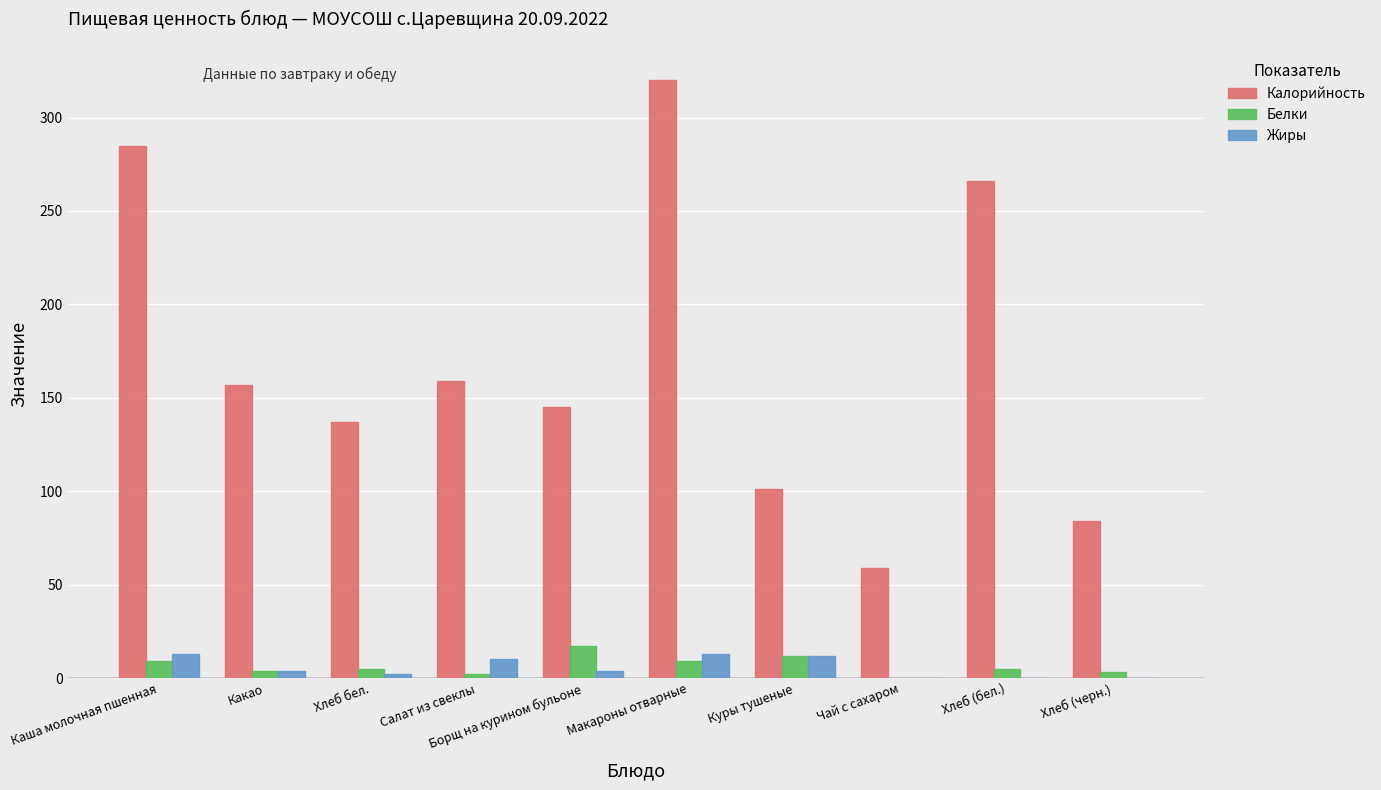

Does the chart contain stacked bars?

No